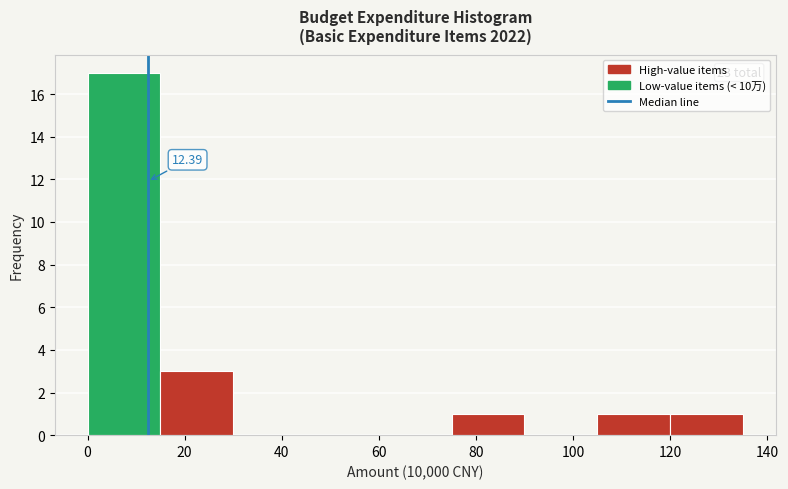

Over which range of the x-axis is the bar tallest?

0 to 15